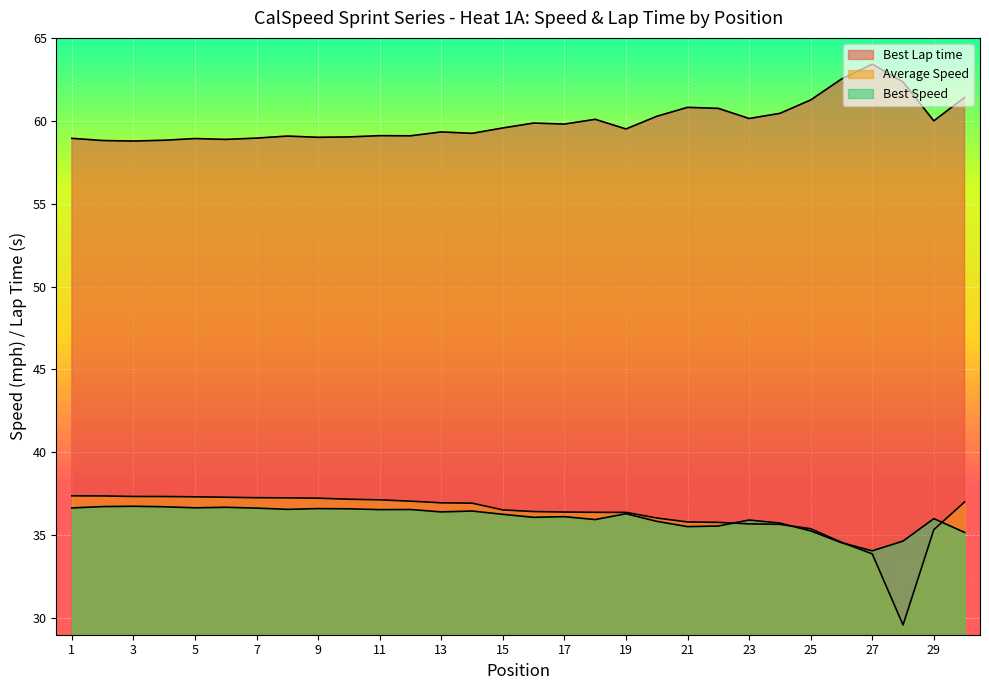

Which has a higher value, 30 or 11?

30